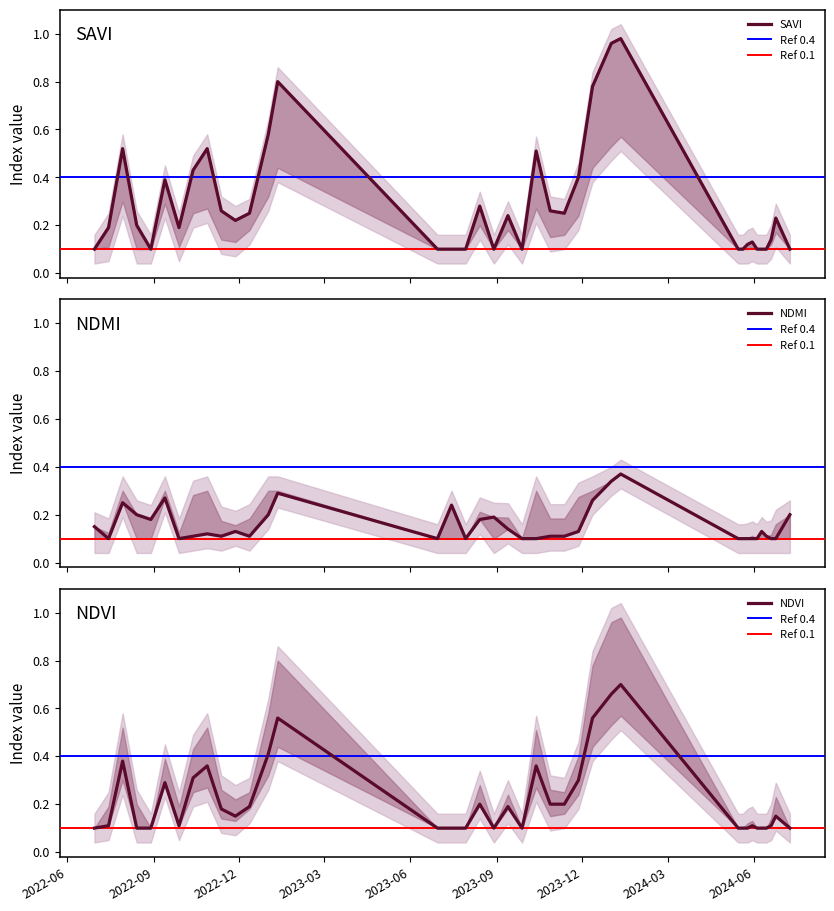

Is this an area chart (filled region under the line)?

No